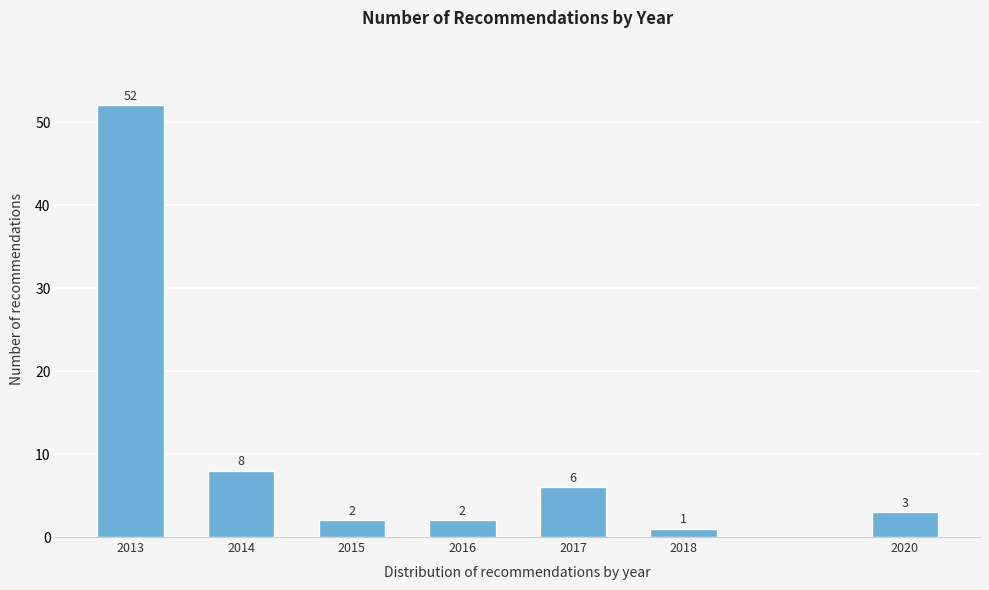

Reading left to right, transcribe all the data shown in this chart.

52	8	2	2	6	1	3